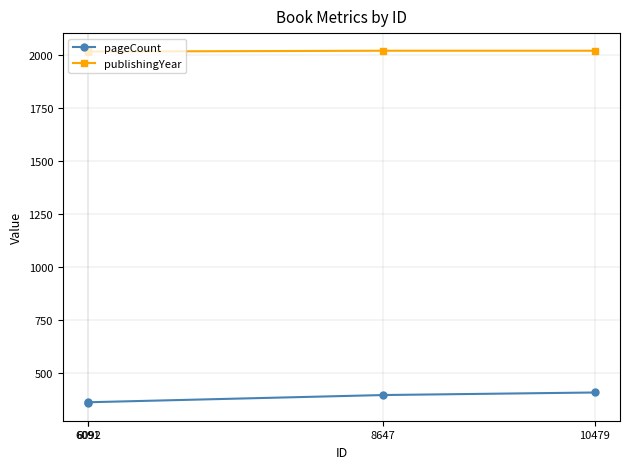

List the labels in order of pageCount value, largest first.

10479, 8647, 6091, 6092